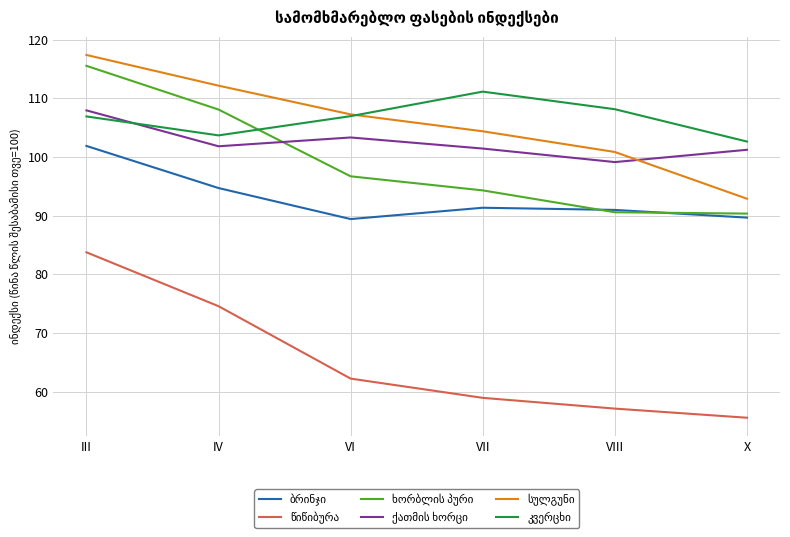

What is the total value across all series at VII?

561.6